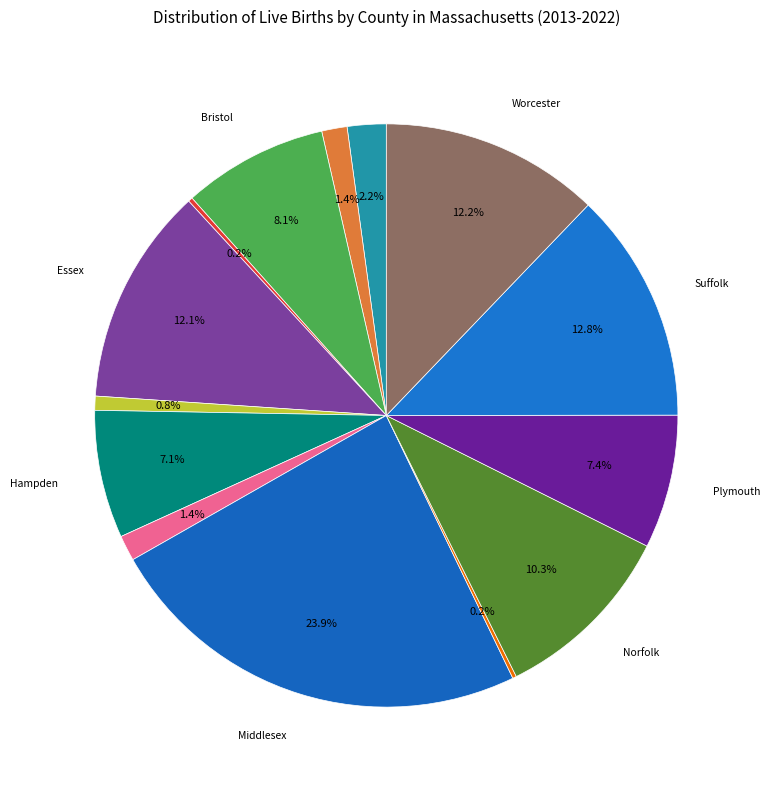

Count the number of slices in the pie.

14